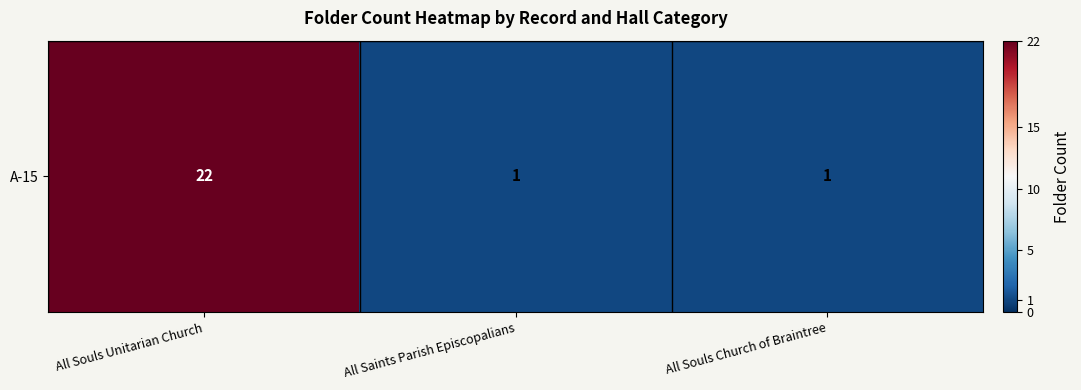

What is the difference between the maximum and minimum values?

21